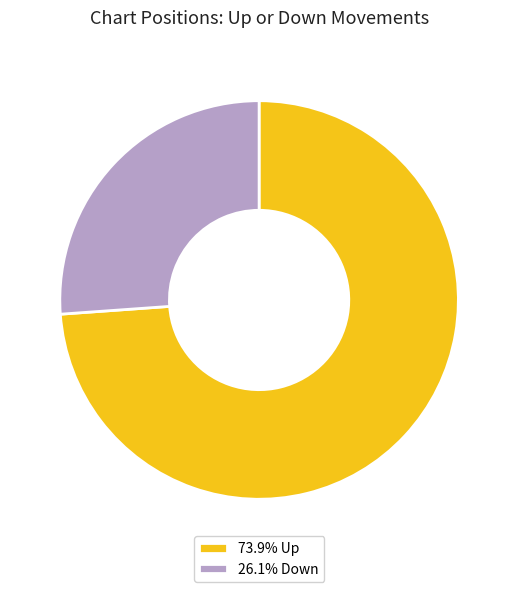

How many slices are in this pie chart?

2